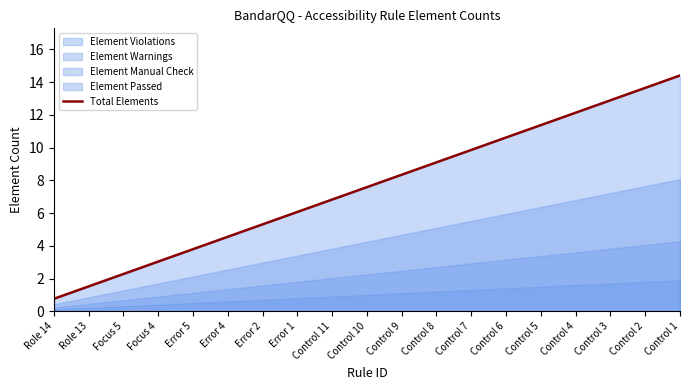

What is the label of the 15th point from the right?

Error 5